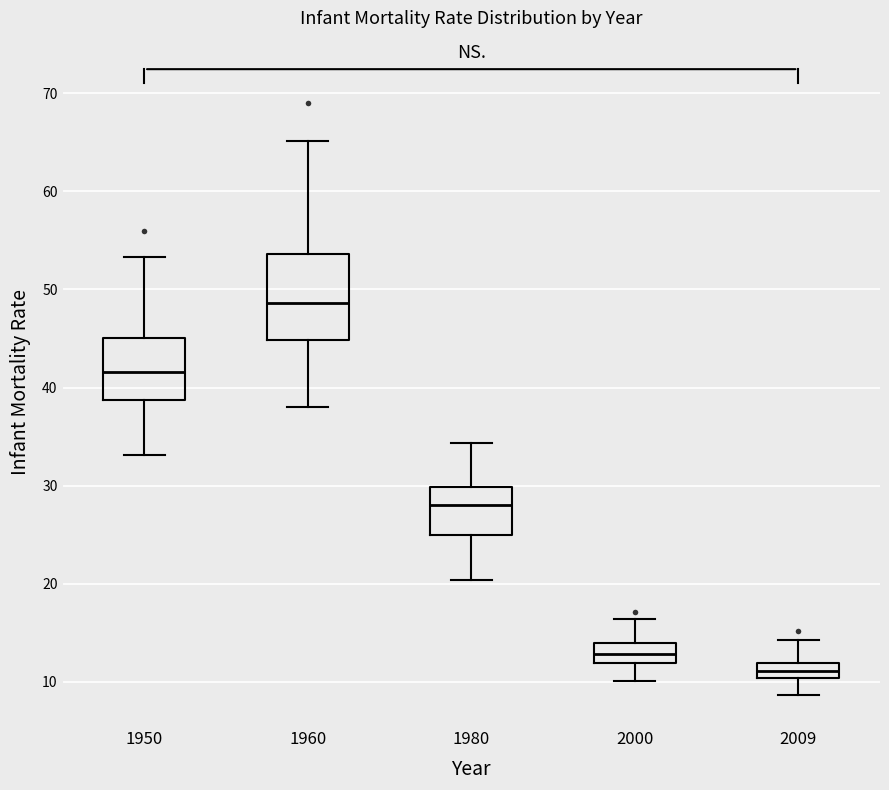

Which box is the tallest, from its lower edge to its upper edge?

1960